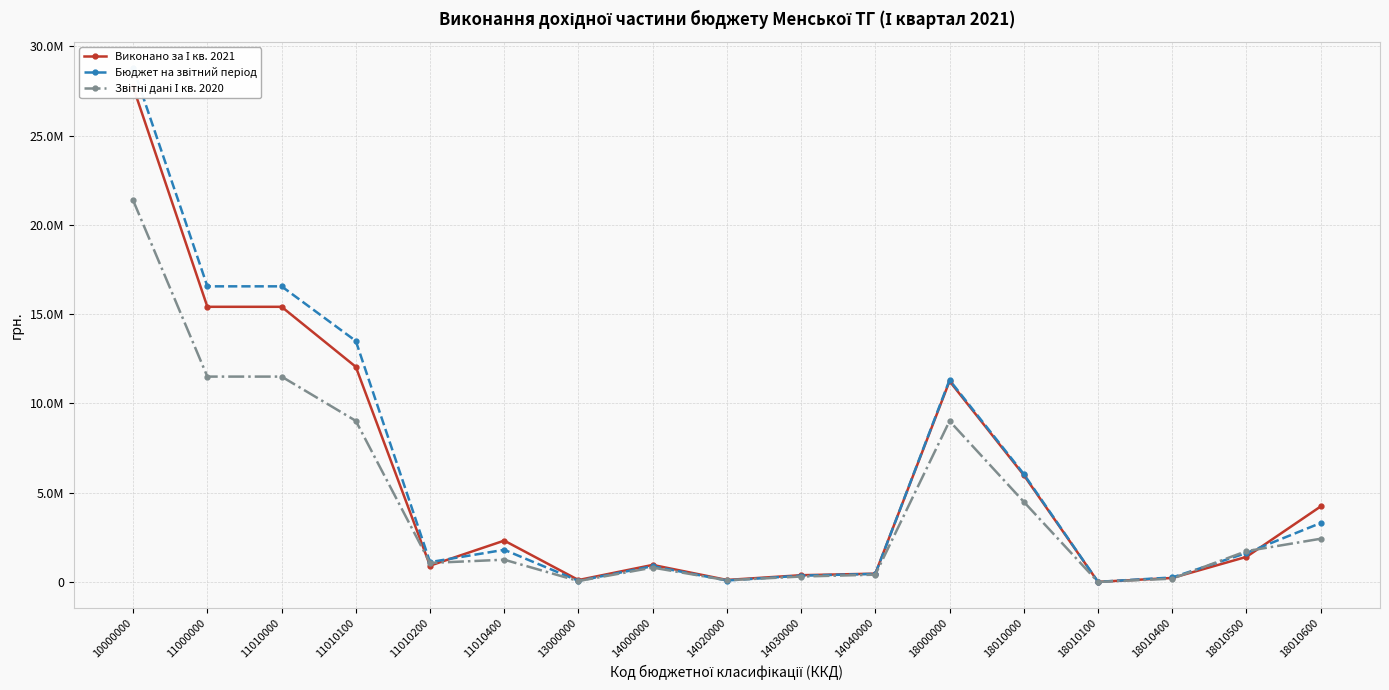

Is it true that Бюджет на звітний період equals 16560000.0 at 11010000?

True